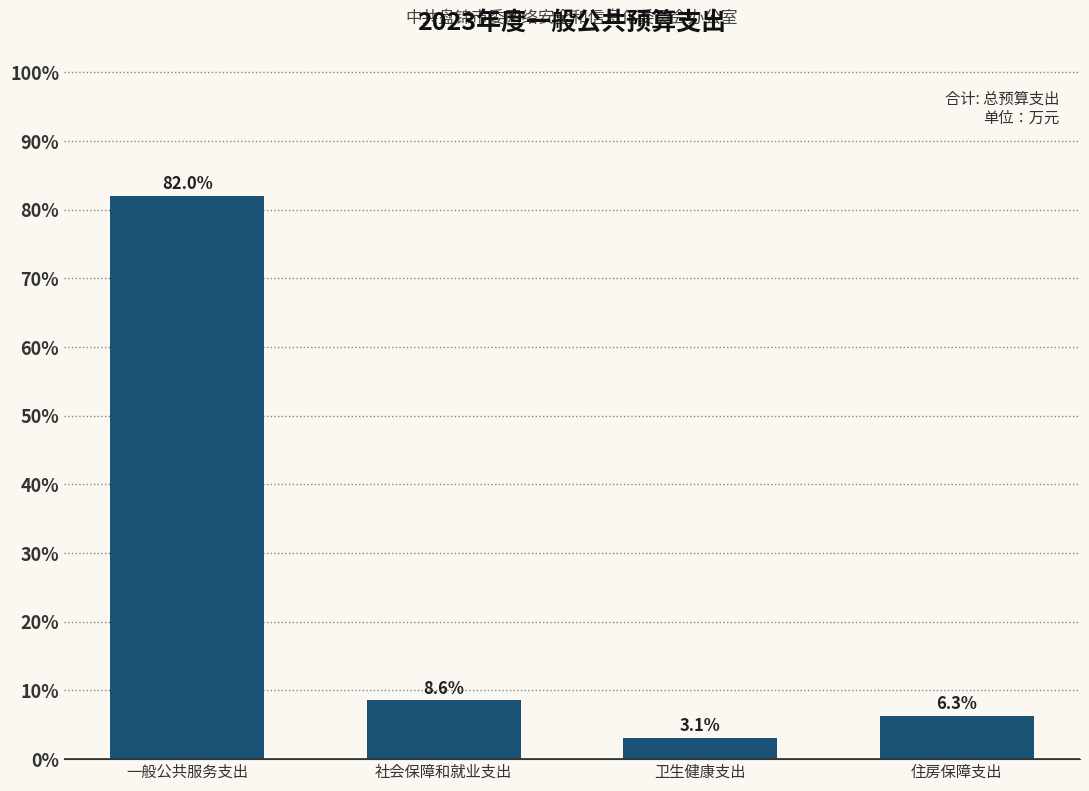

Reading right to left, what are all the values shown in this chart?

6.3	3.1	8.6	82.0